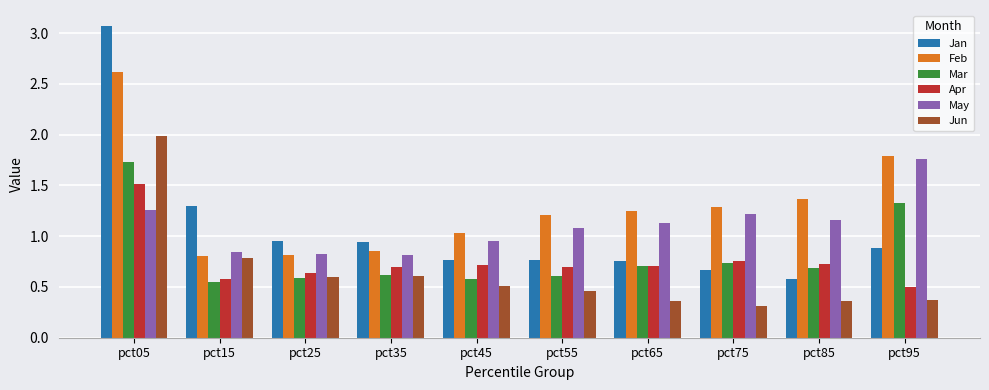

What is the average value of the Jan series?

1.1